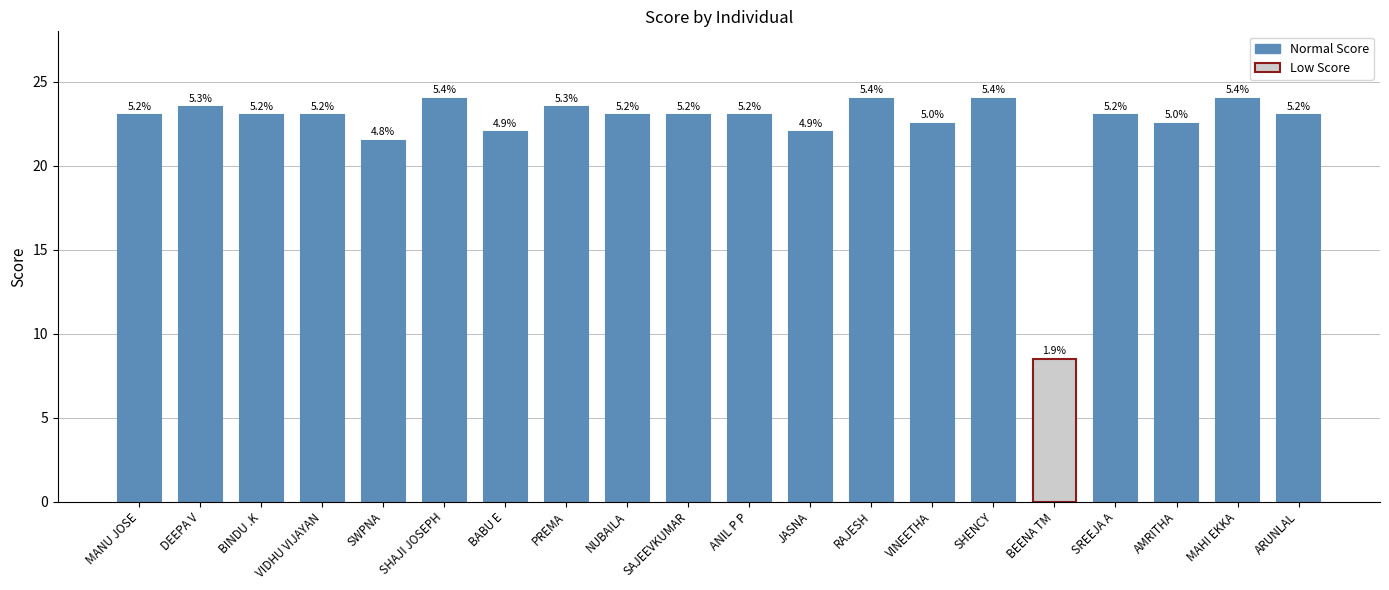

How many bars are there in total?

20